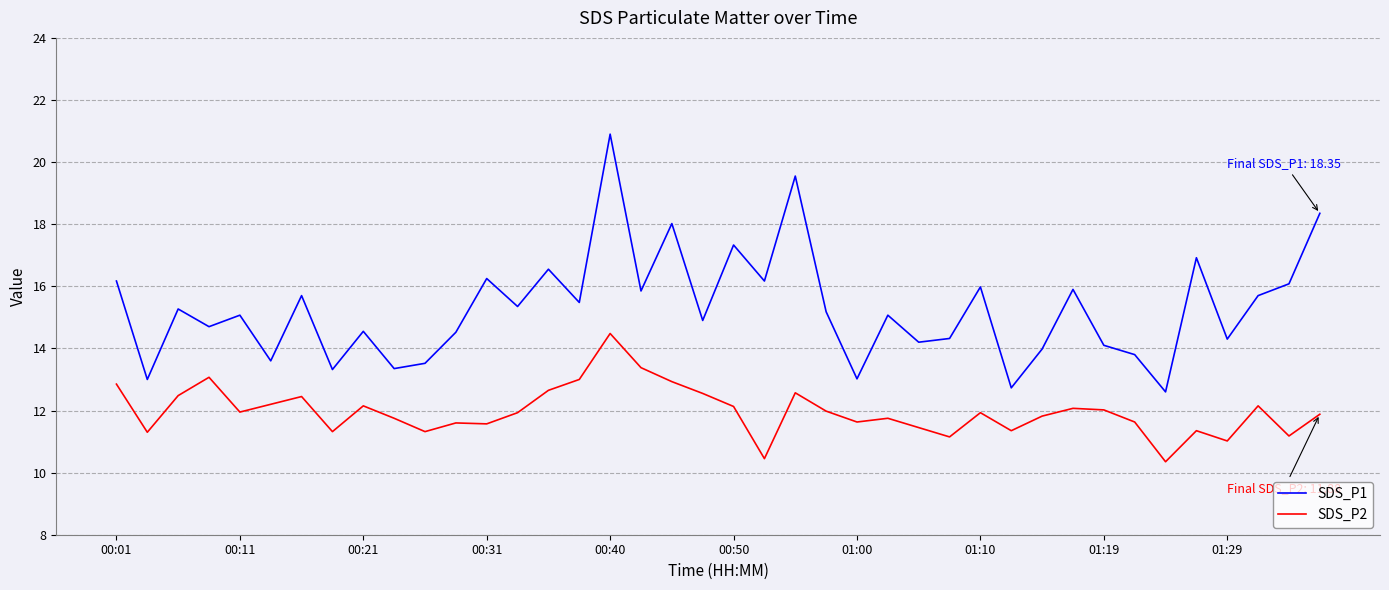

What is the maximum value for SDS_P2?

14.5